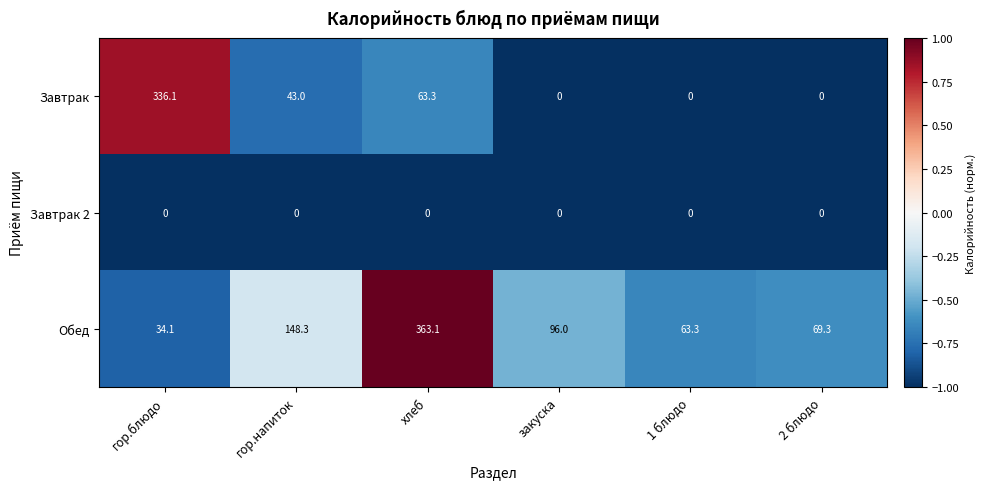

True or false: Завтрак has a value of 210.4 at гор.блюдо.

False